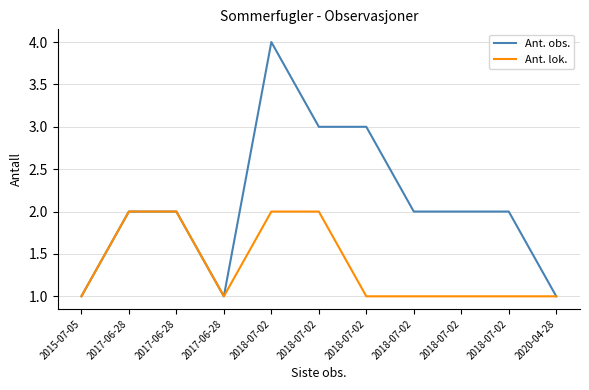

What is the total value across all series at 2020-04-28?

2